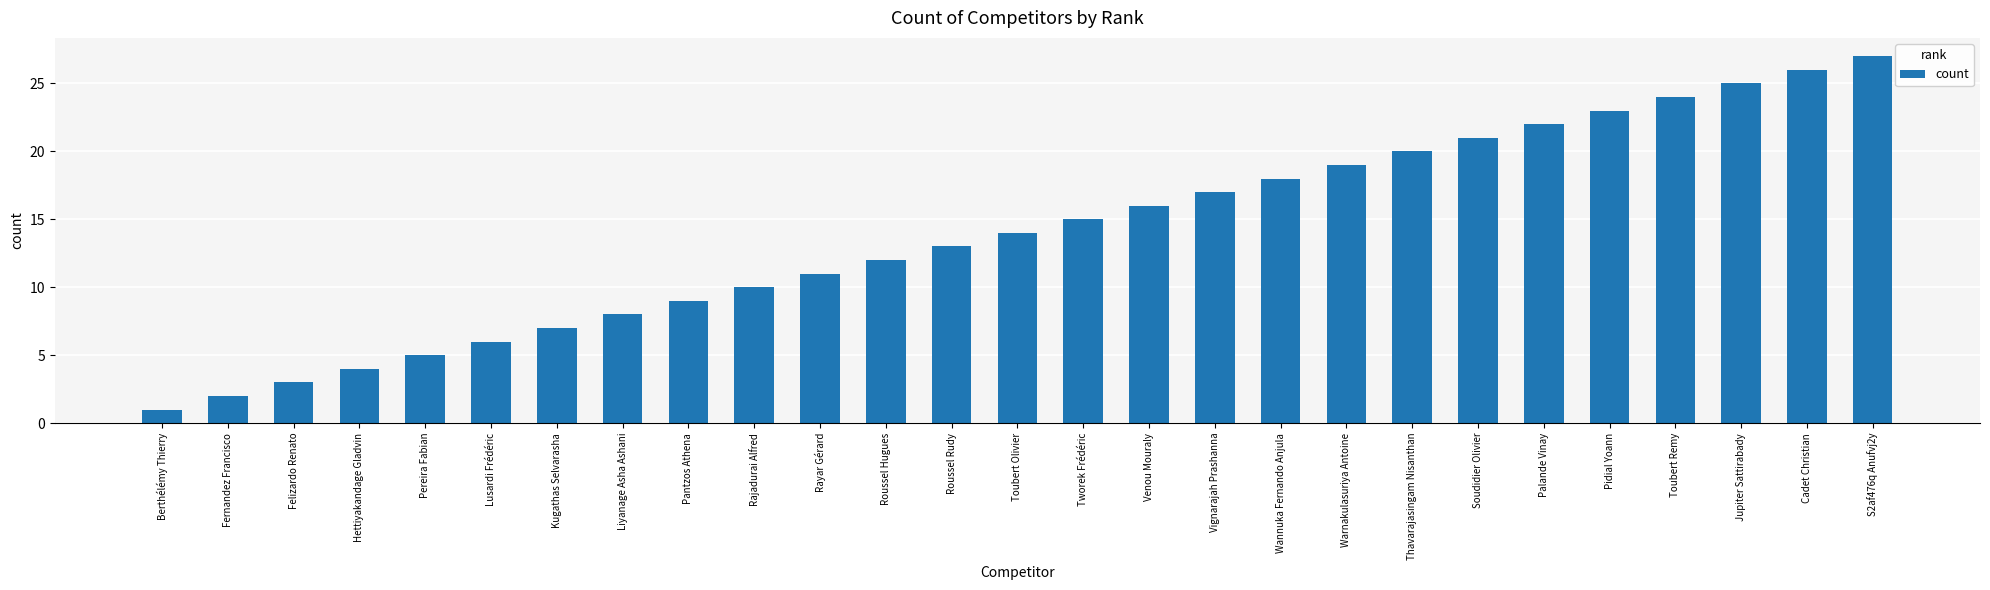

Reading left to right, list all the values displayed in this chart.

1	2	3	4	5	6	7	8	9	10	11	12	13	14	15	16	17	18	19	20	21	22	23	24	25	26	27